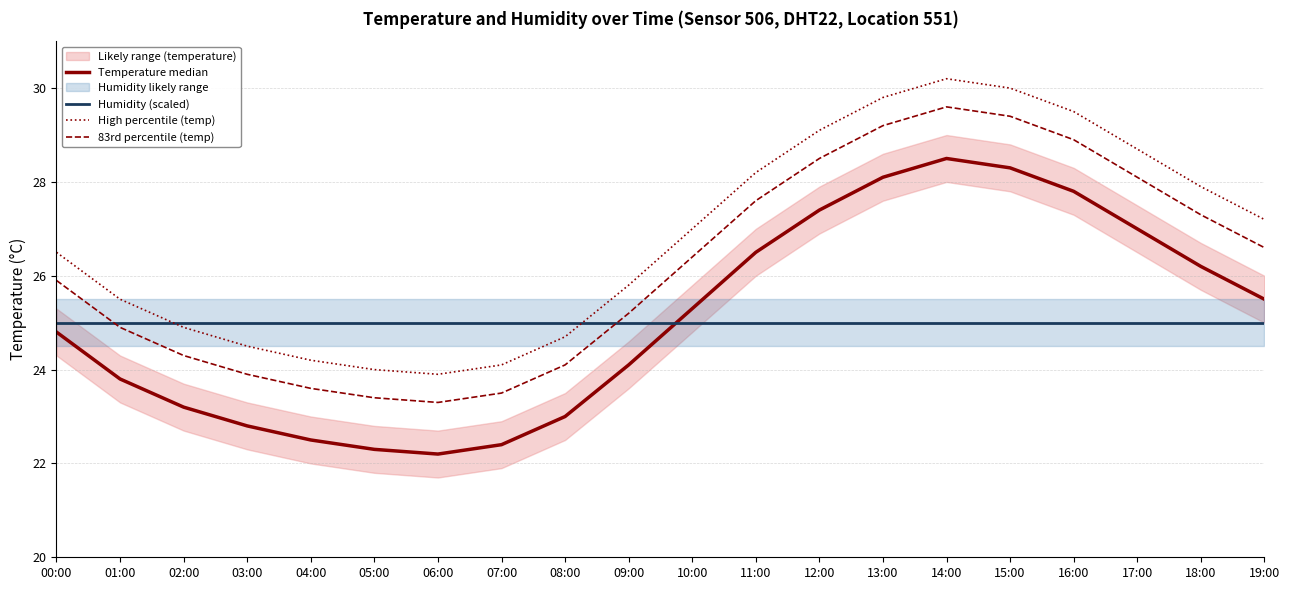

What is the value of the Humidity (scaled) point at the 13th from the left?

25.0